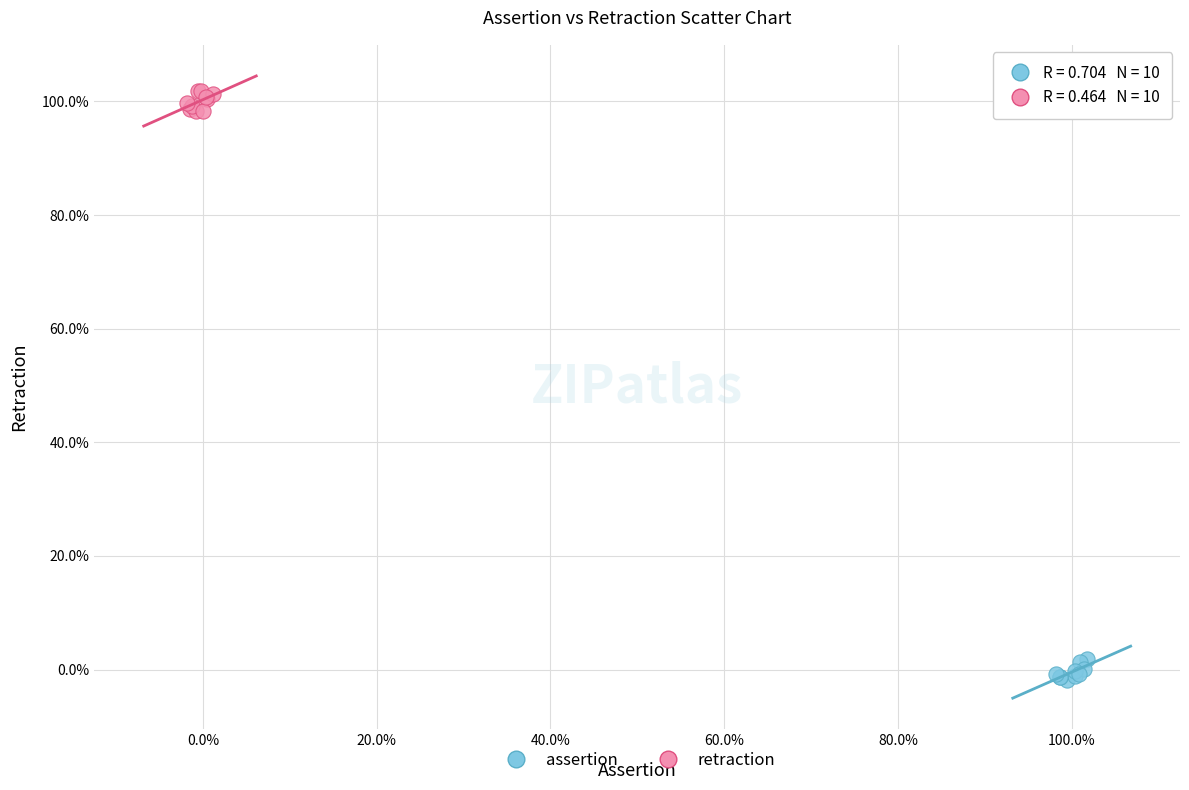

Which series contains the highest Y value?

retraction